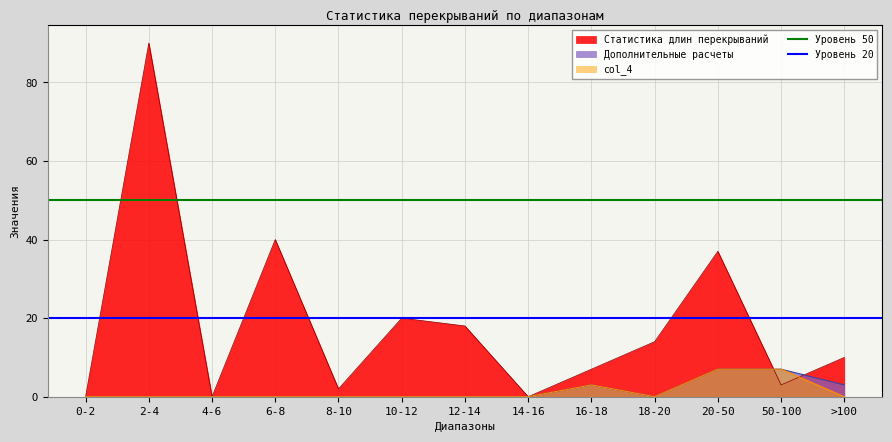

True or false: Статистика длин перекрываний has a value of 2 at 8-10.

True